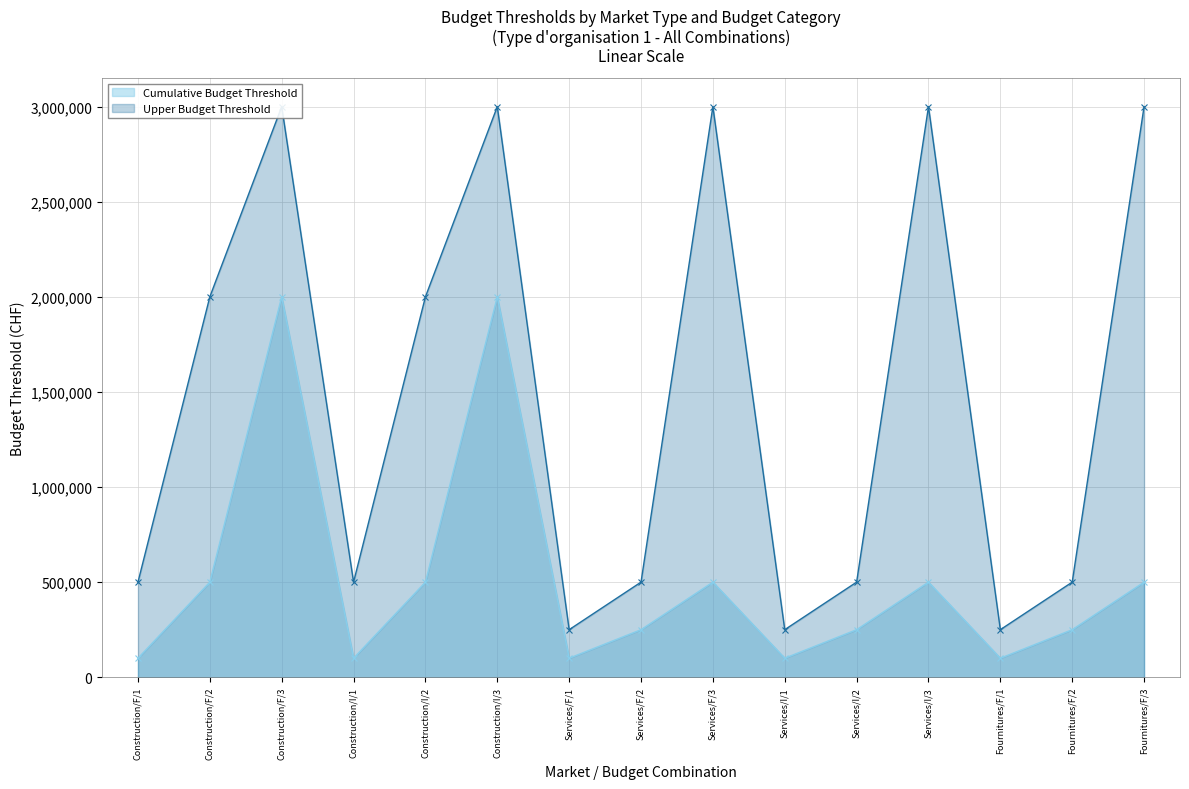

How many interior local valleys does the Cumulative Budget Threshold series have?

4